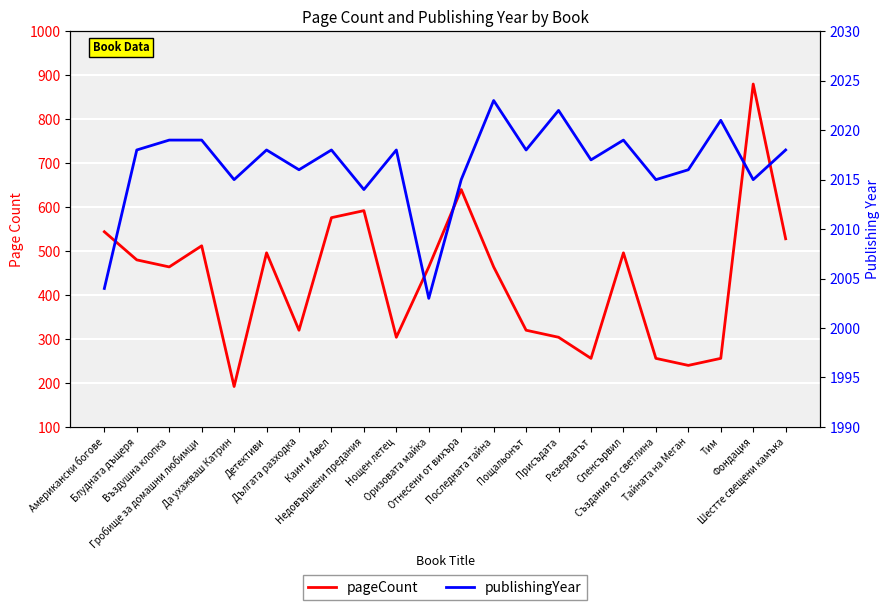

True or false: publishingYear and pageCount intersect in this chart.

False